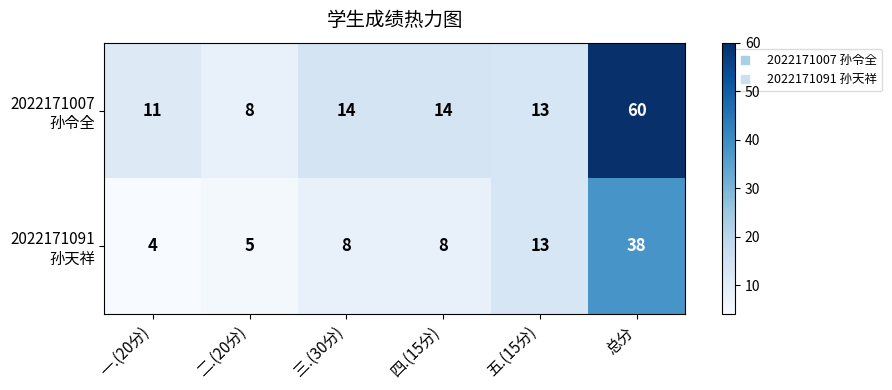

What is the total value across all series at 三.(30分)?

22